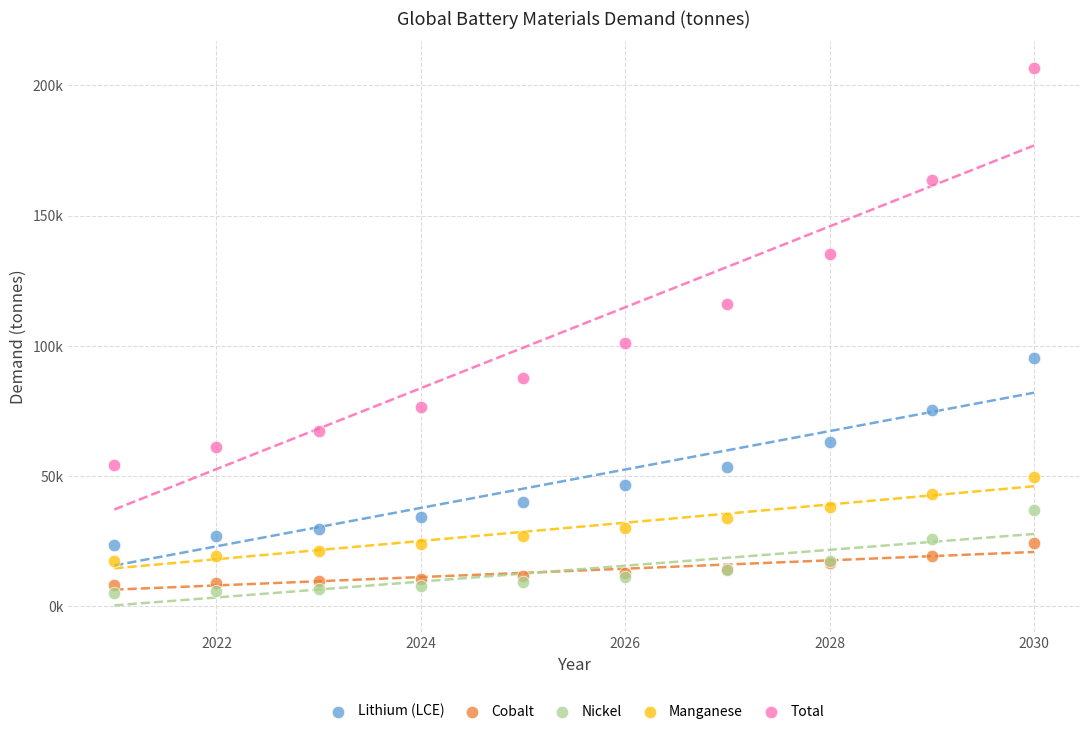

What are all the series names shown in the legend?

Lithium (LCE), Cobalt, Nickel, Manganese, Total